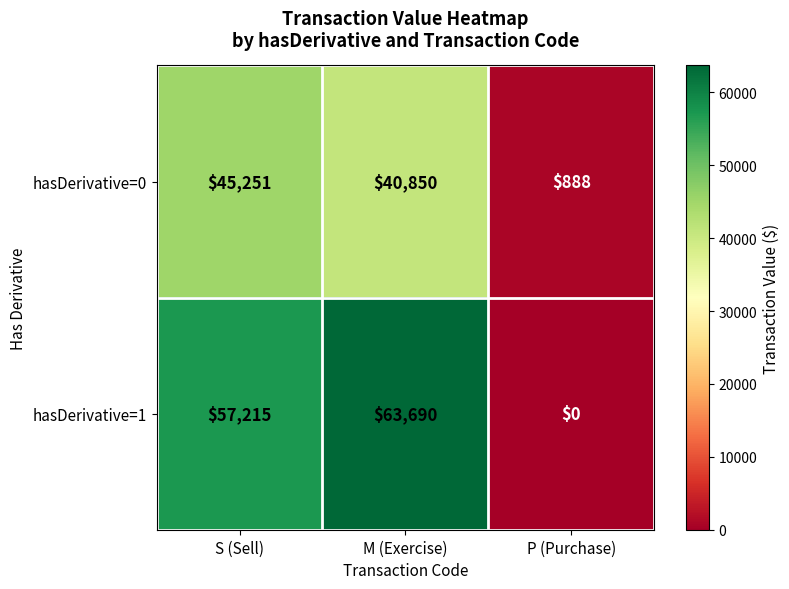

At which category does the chart reach its minimum across all series?

P (Purchase)